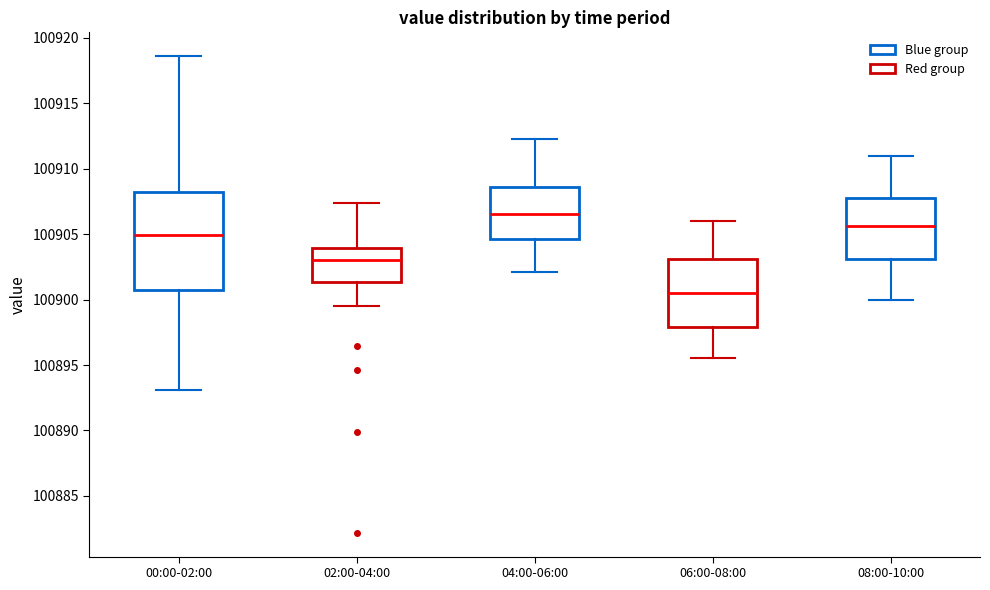

Where is the upper edge of the box for 00:00-02:00 on the y-axis? The values are not printed on the chart, so give them approximately, as read against the axis.

100908.0